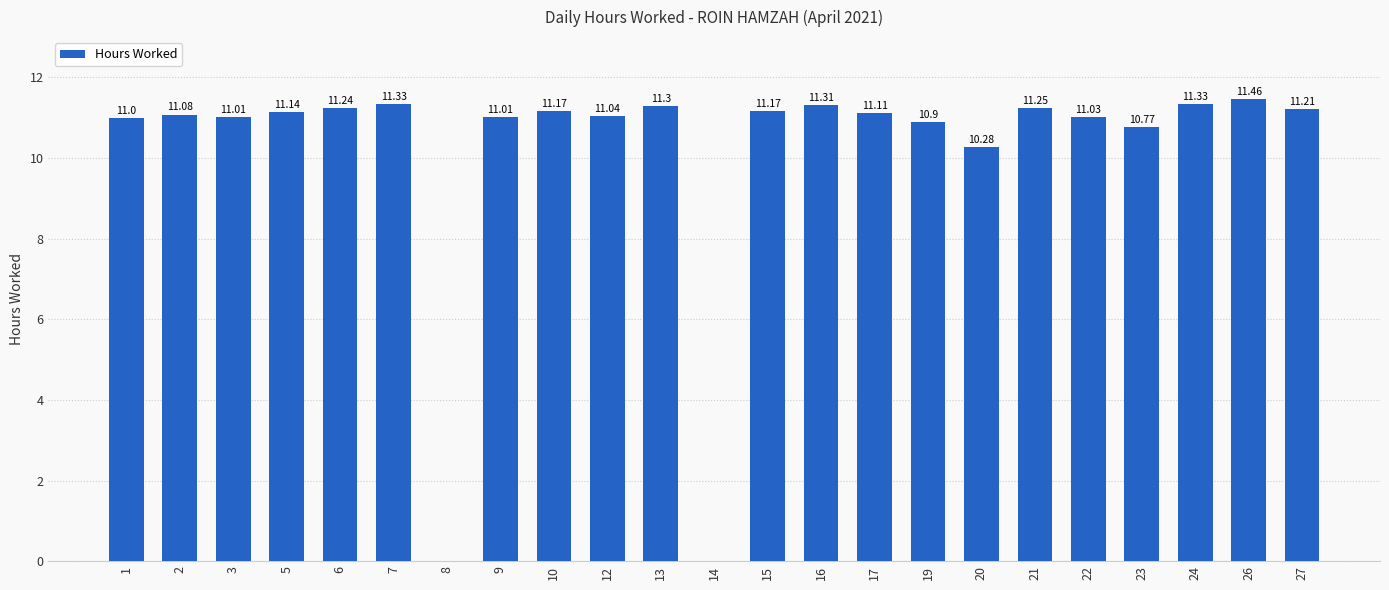

What is the difference between the values at 19 and 1?

0.1